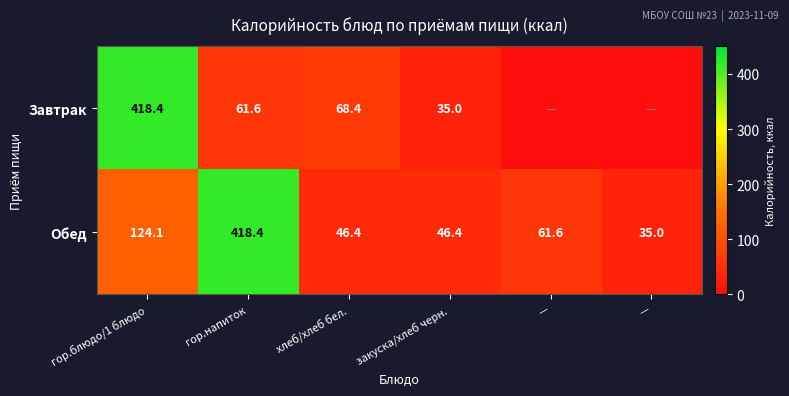

Is the value of Обед at гор.напиток greater than the value of Завтрак at —?

Yes